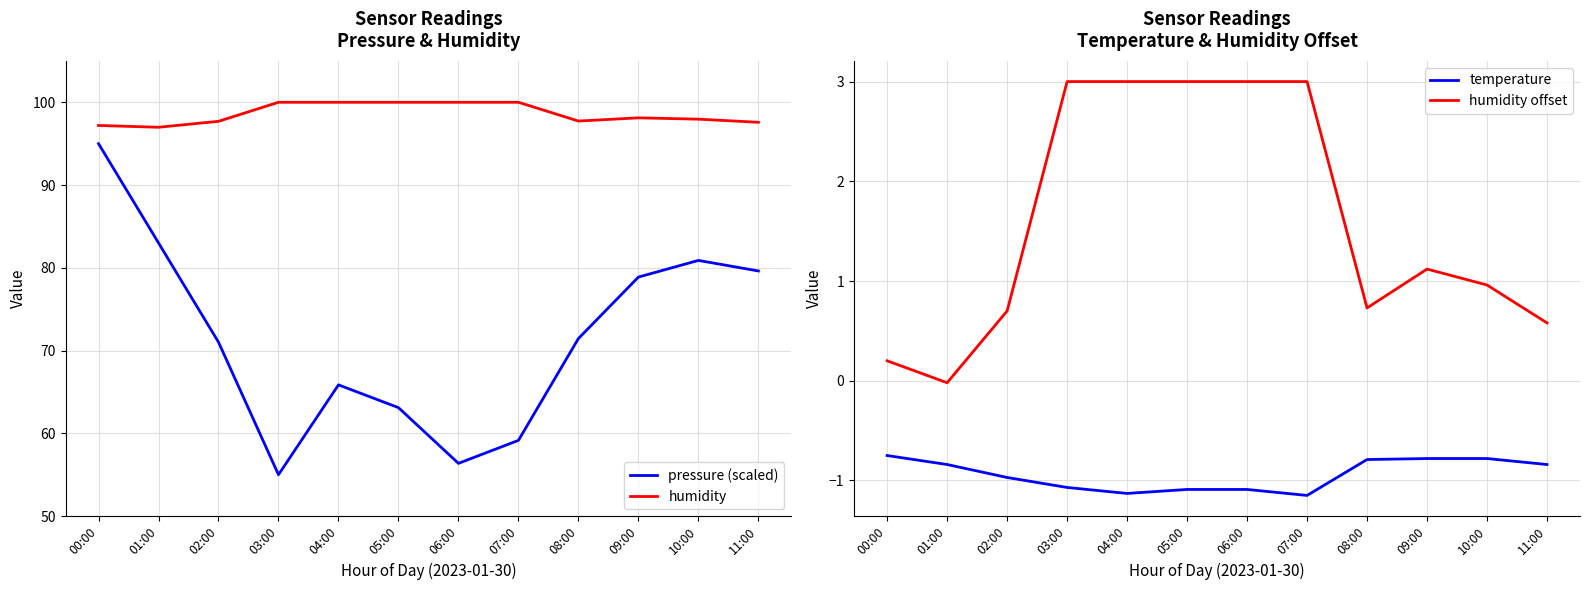

What is the label of the 1st point from the left?

00:00